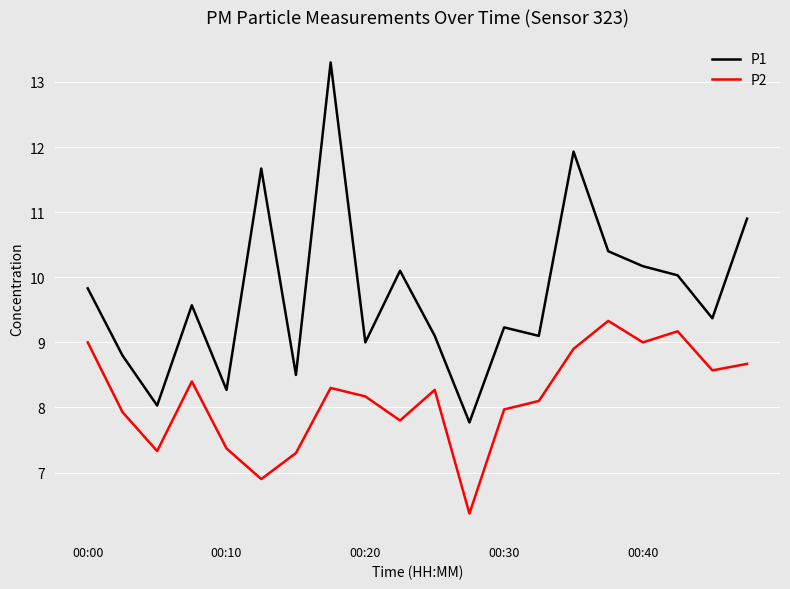

List the series in order of their overall mean, highest first.

P1, P2